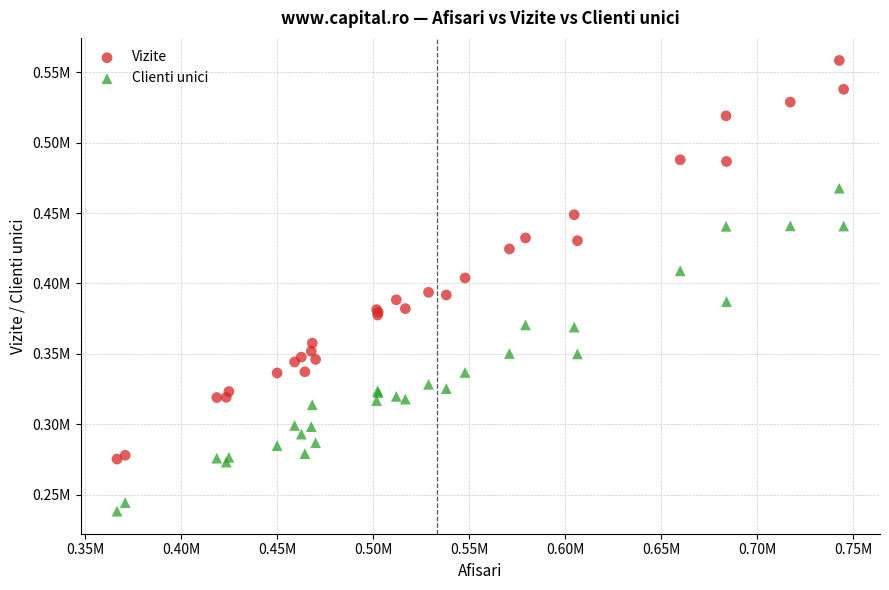

What are all the series names shown in the legend?

Vizite, Clienti unici